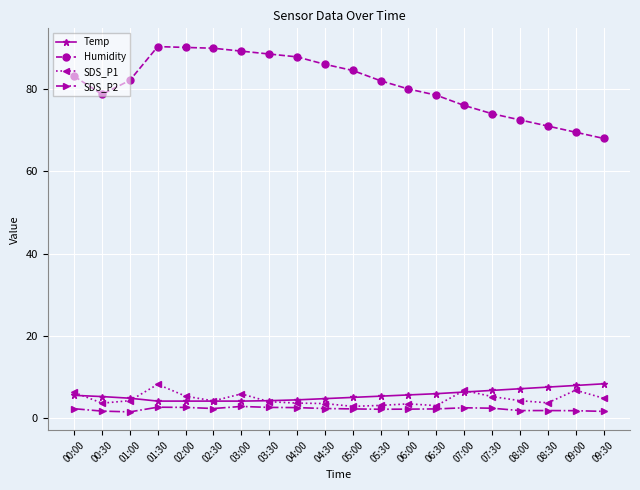

Which series has the largest range (max minus min)?

Humidity